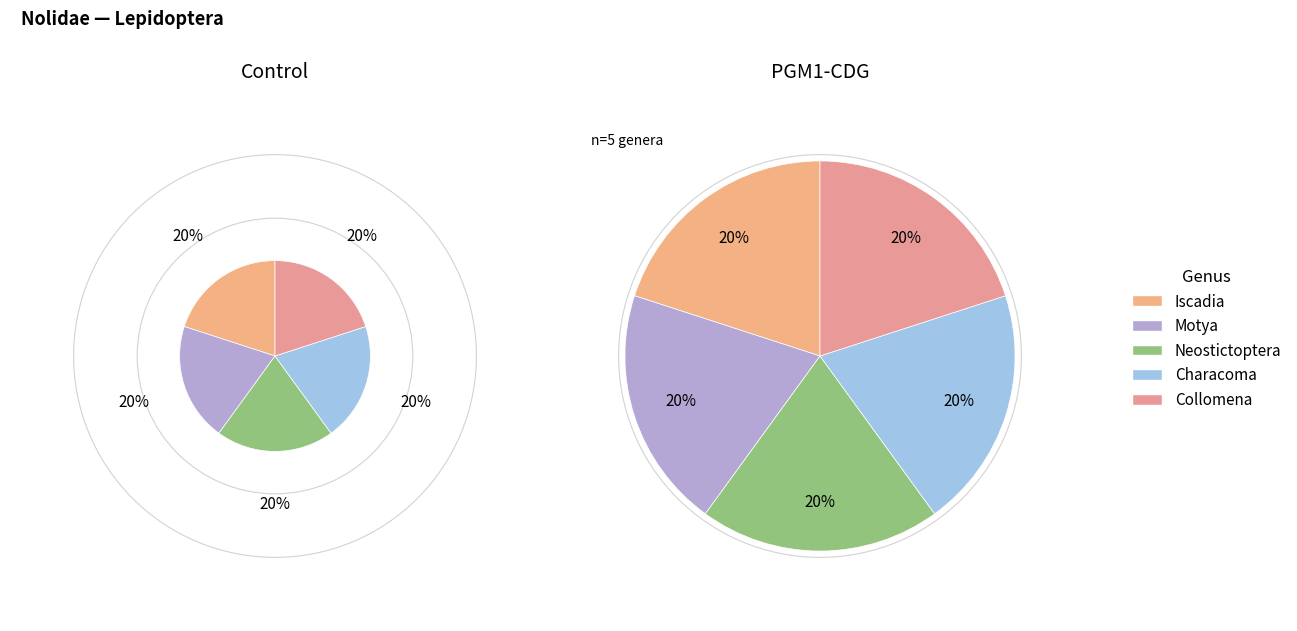

How many slices are in this pie chart?

5